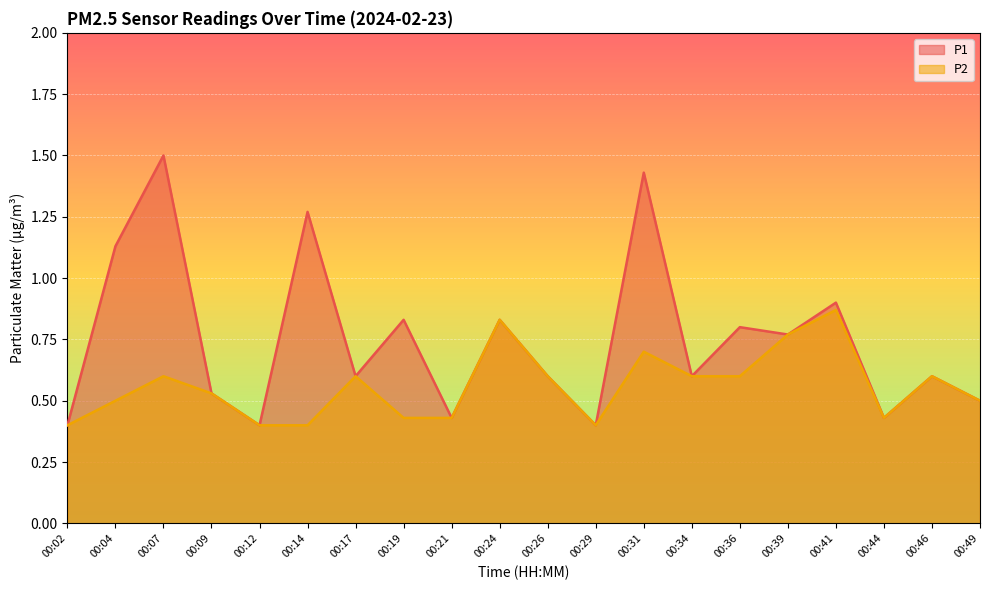

Is the value of P1 at 00:49 greater than the value of P2 at 00:44?

Yes